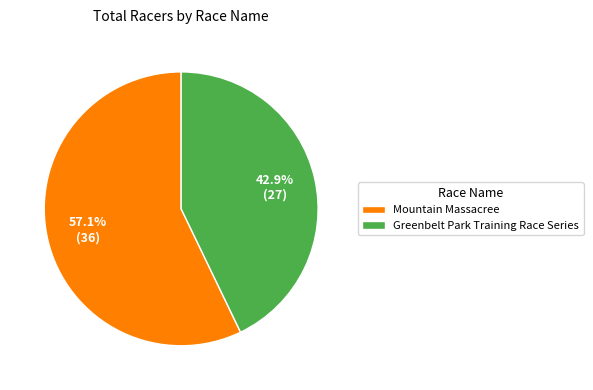

What percentage is NOT represented by Greenbelt Park Training Race Series?

57.1%